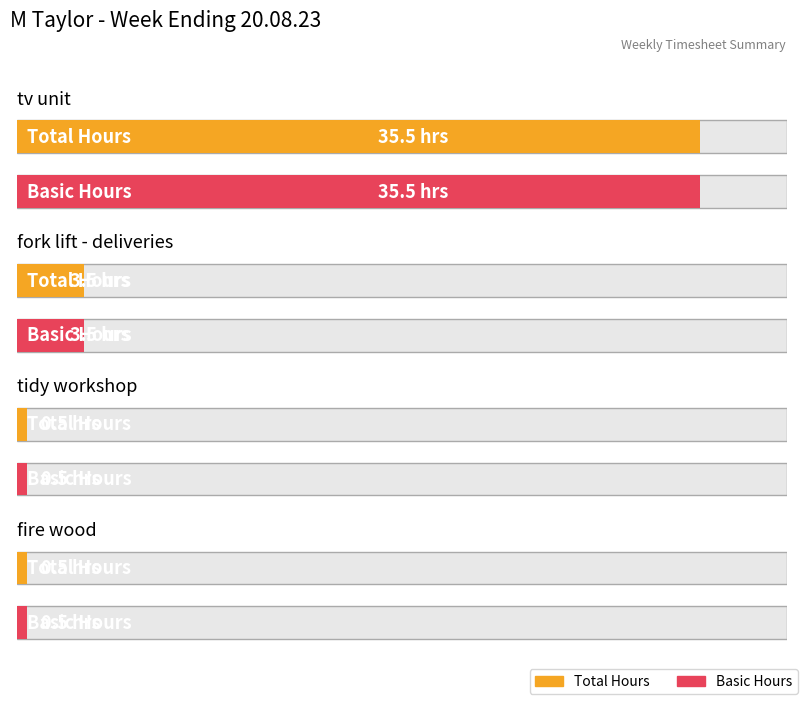

Which category has the highest value in the Basic Hours series?

tv unit